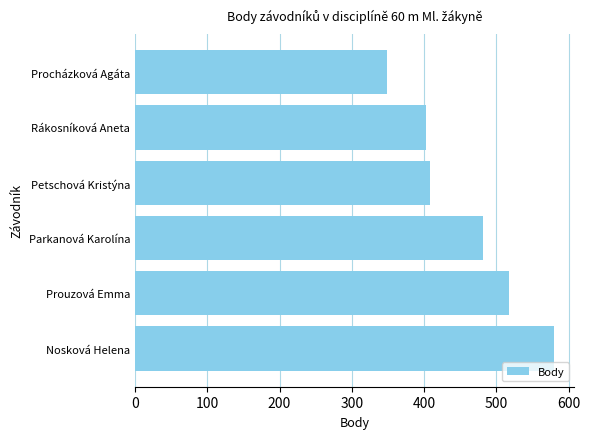

What is the average value?

456